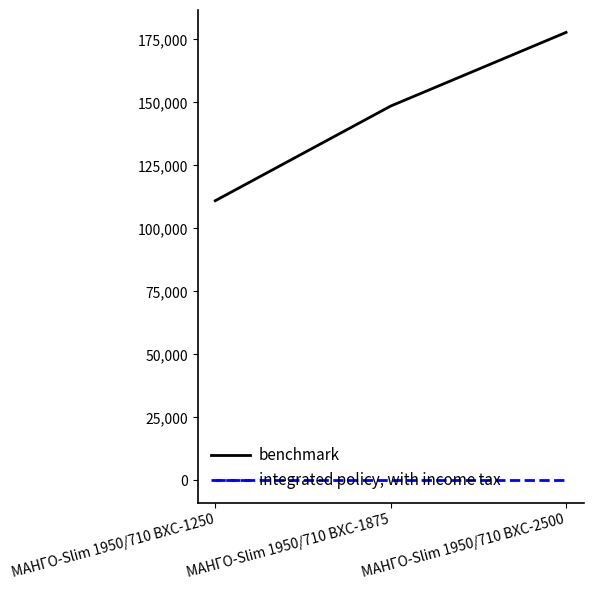

How many lines are shown in the chart?

2